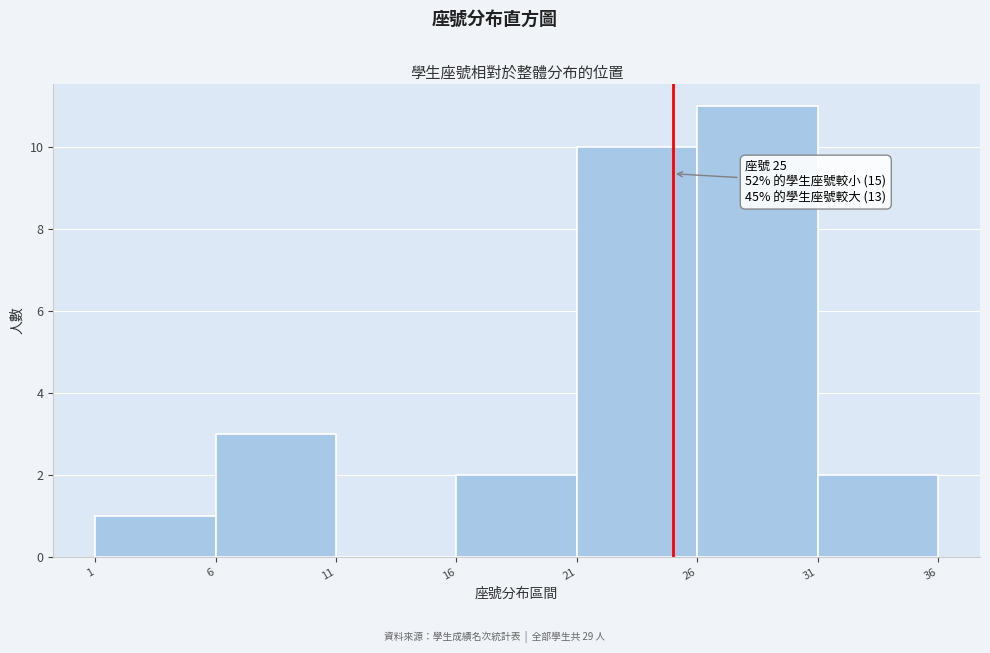

Over which range of the x-axis is the bar tallest?

26 to 31